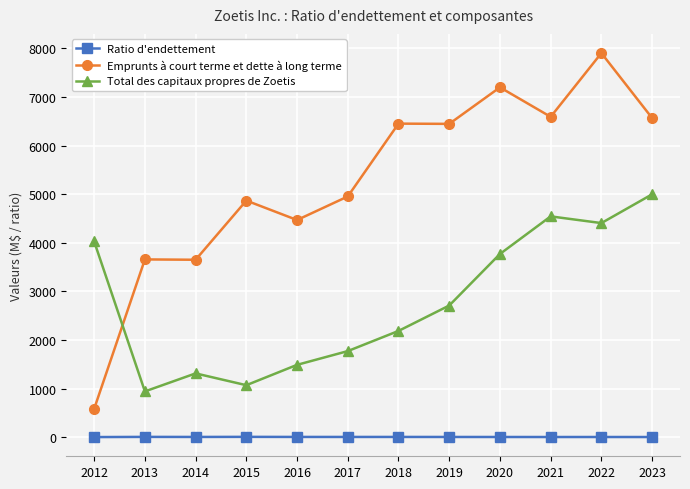

What are all the series names shown in the legend?

Ratio d'endettement, Emprunts à court terme et dette à long terme, Total des capitaux propres de Zoetis